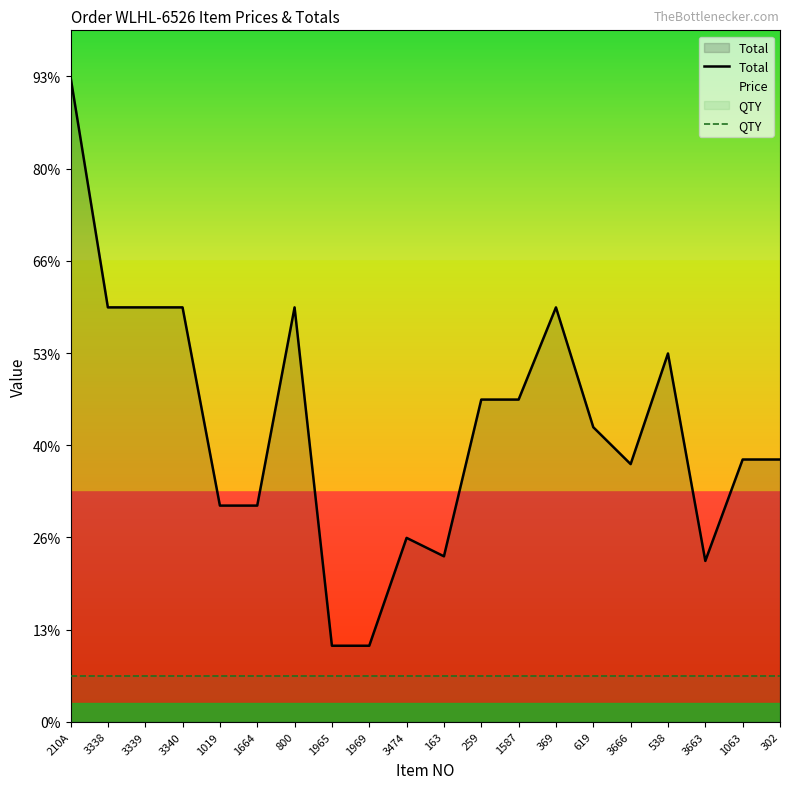

How many categories are shown in the chart?

20